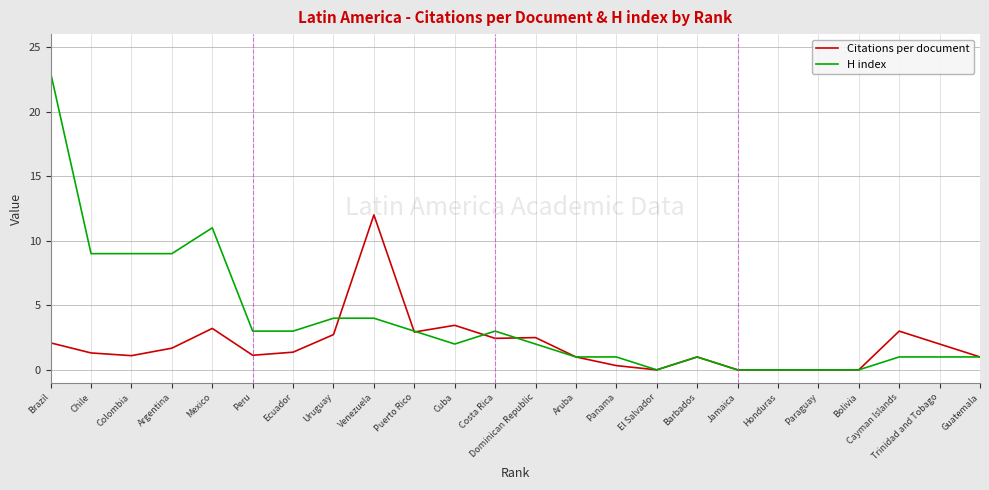

Which series has the largest total across all categories?

H index